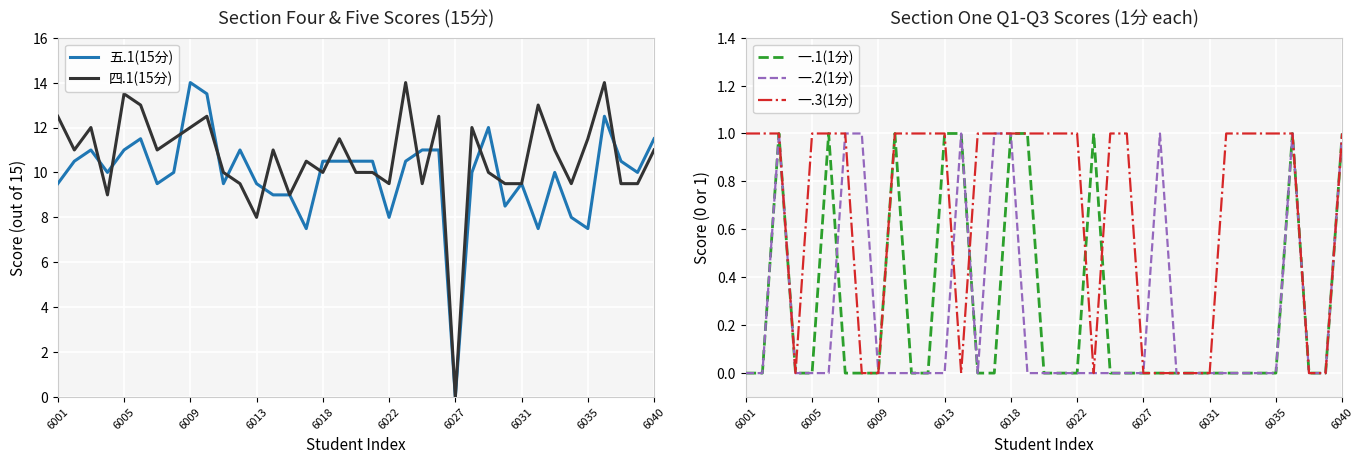

Count the 一.3(1分) values in the range 0 to 1.

37